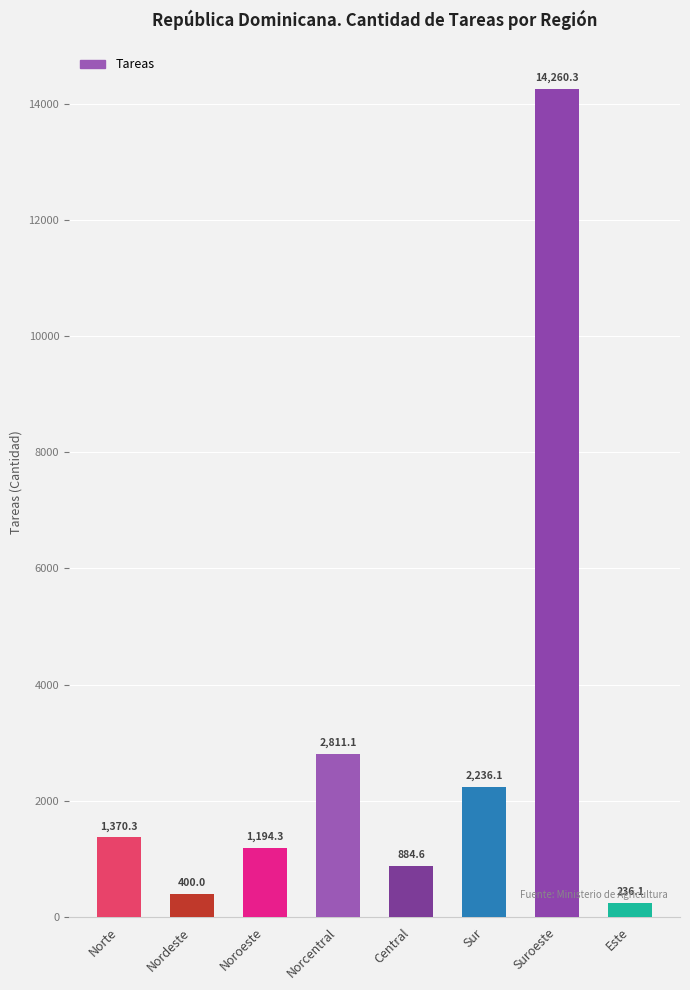

What is the greatest value displayed?

14260.3